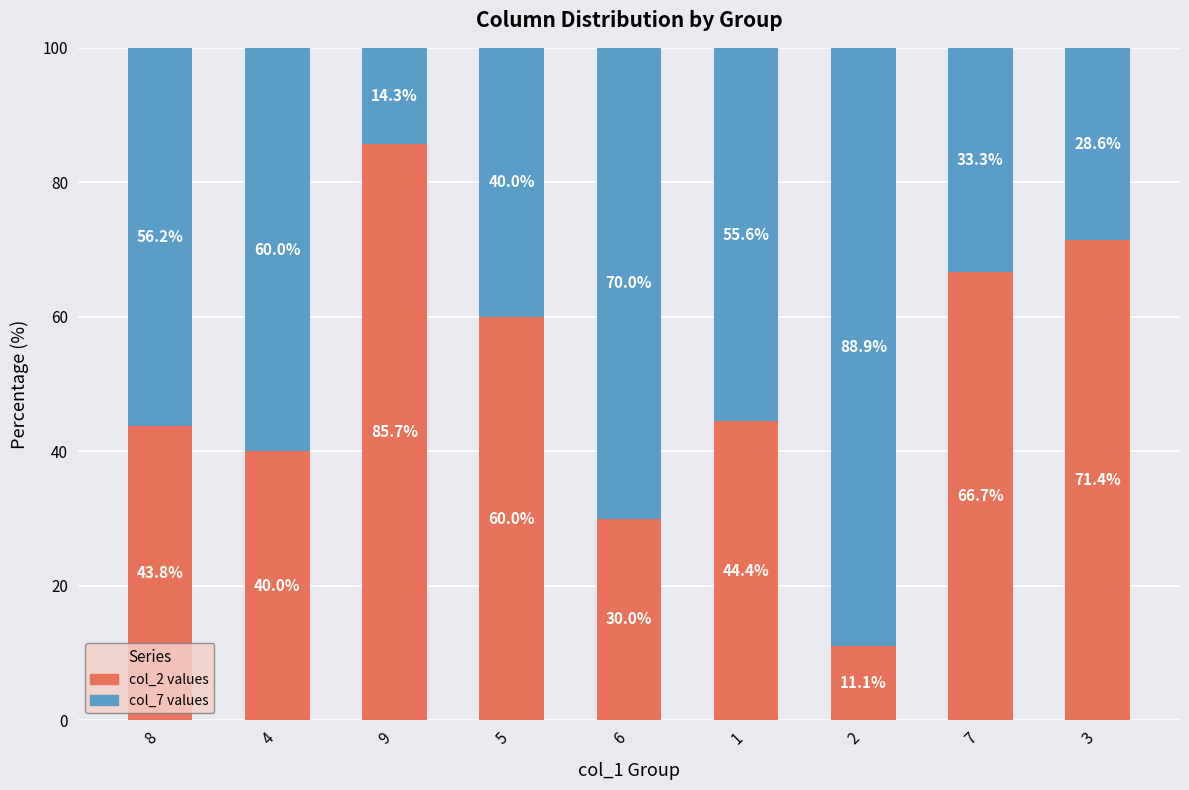

What is the difference between the maximum and minimum values in the col_2 values series?

74.6